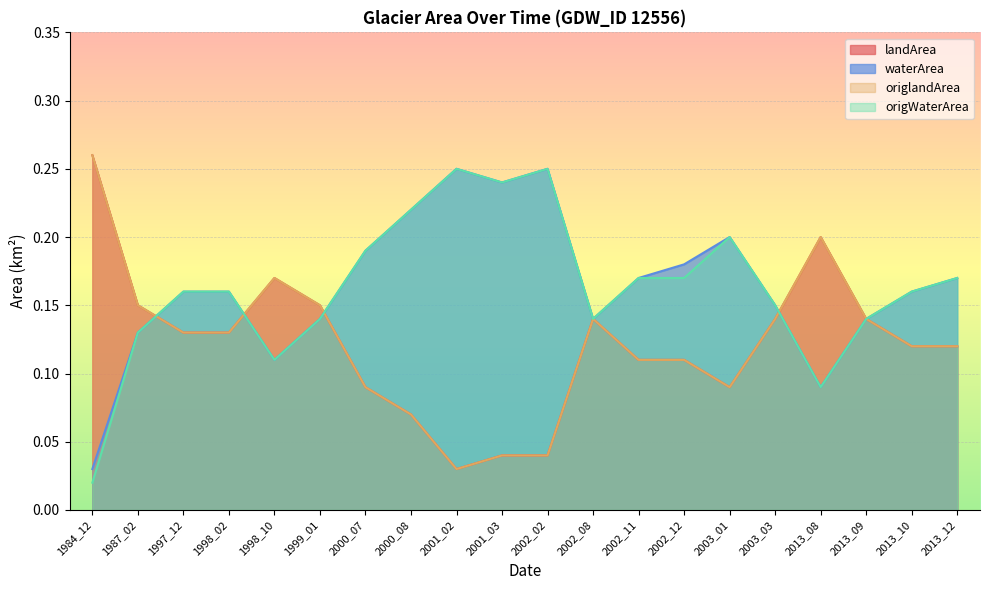

Which series changed the most between 1997_12 and 2000_08?

landArea